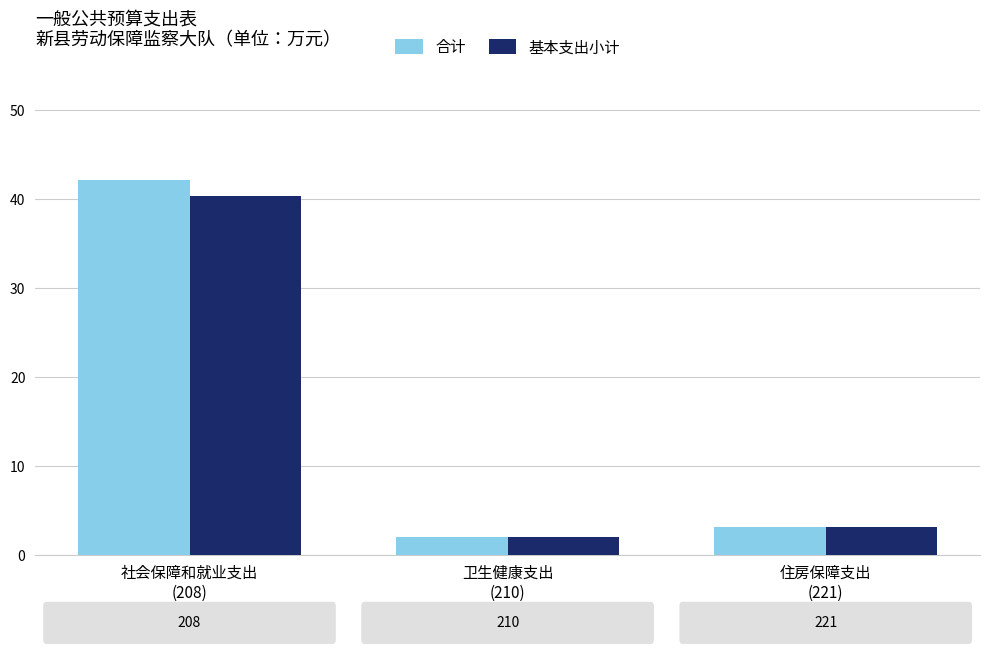

True or false: 基本支出小计 has a value of 3.1 at 住房保障支出
(221).

True